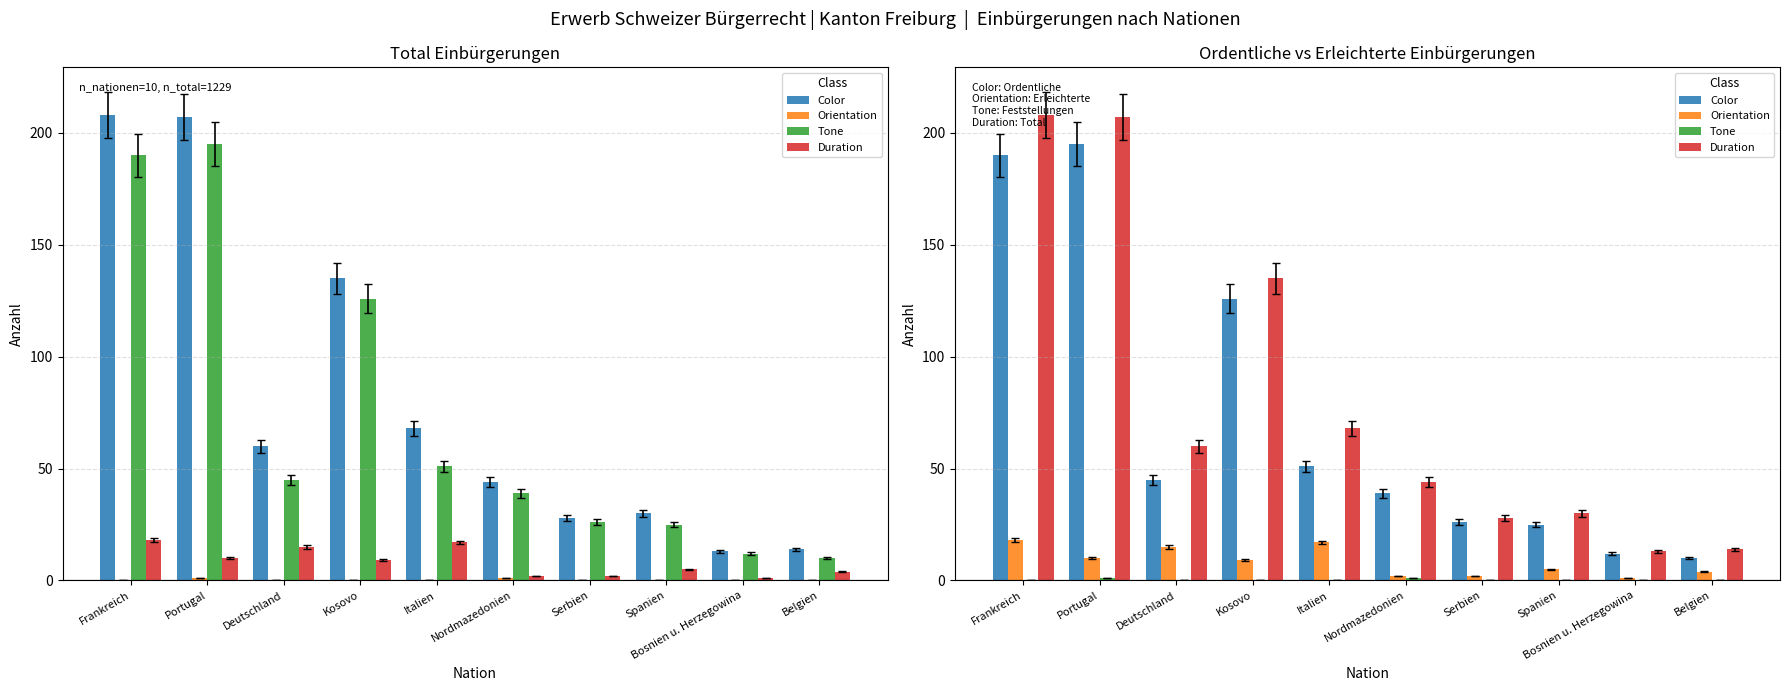

What is the highest value of the Color series?

195